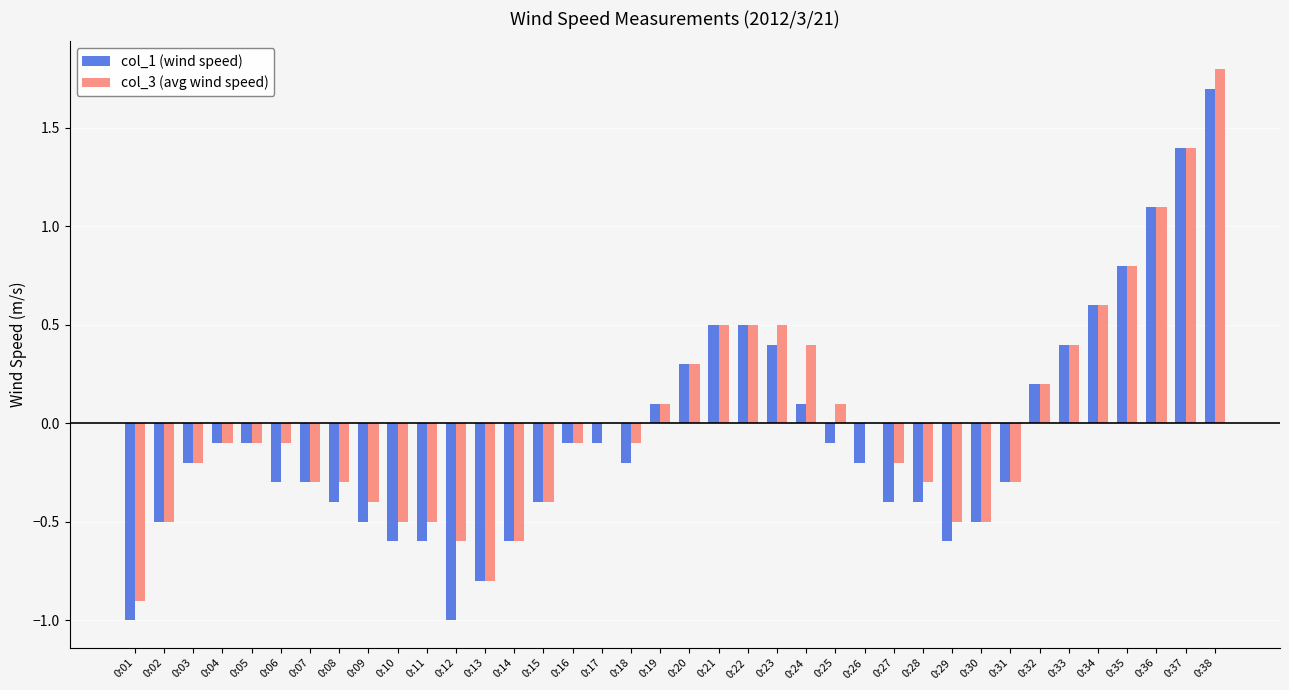

Is the value of col_3 (avg wind speed) at 0:36 greater than the value of col_1 (wind speed) at 0:24?

Yes